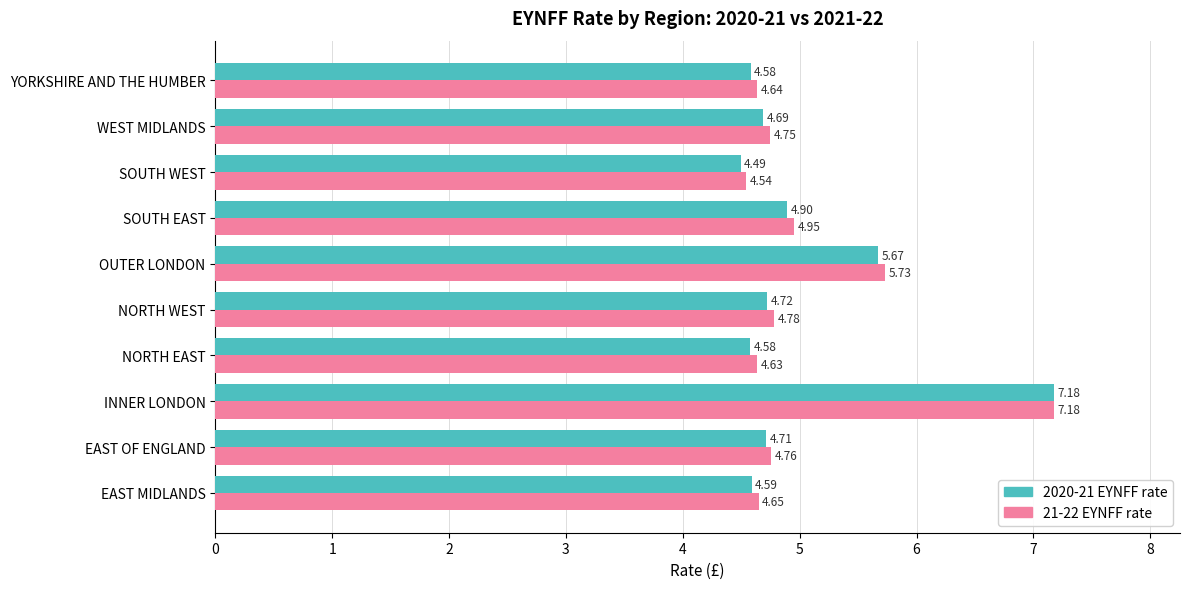

Where is 21-22 EYNFF rate nearest to the value 5?

SOUTH EAST